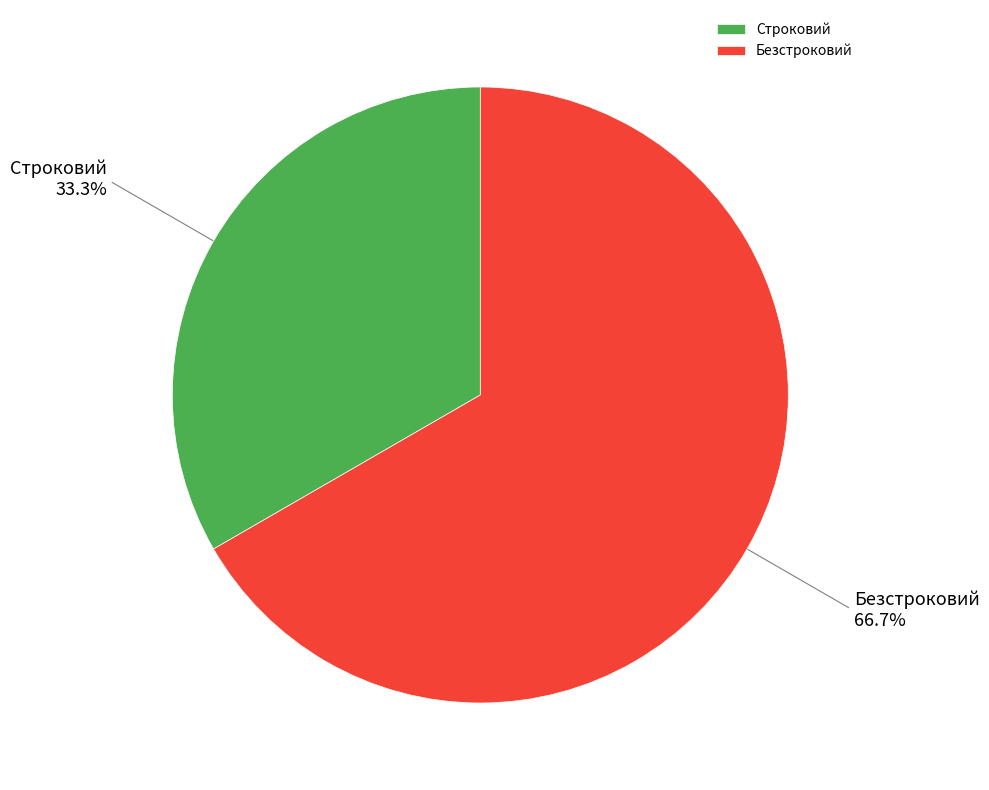

To the nearest percent, what is the difference between the Строковий and Безстроковий slice percentages?

33%